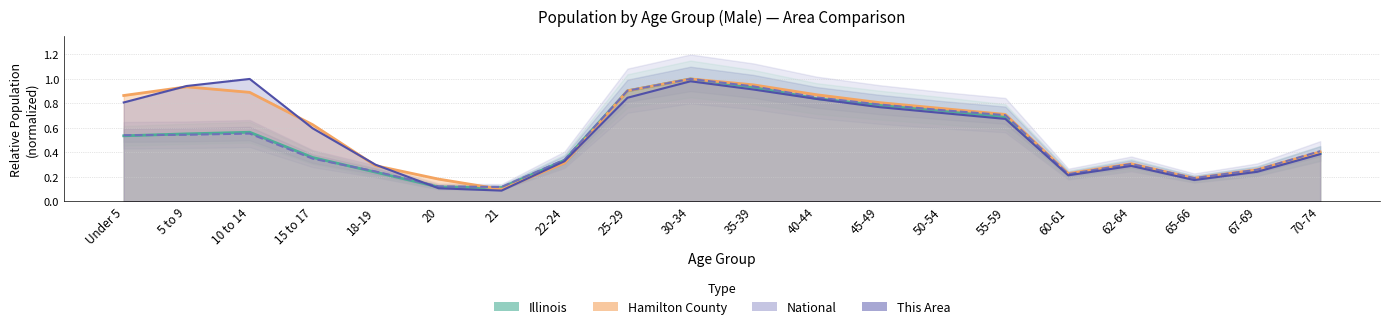

What is the sum of all National values?

10.1